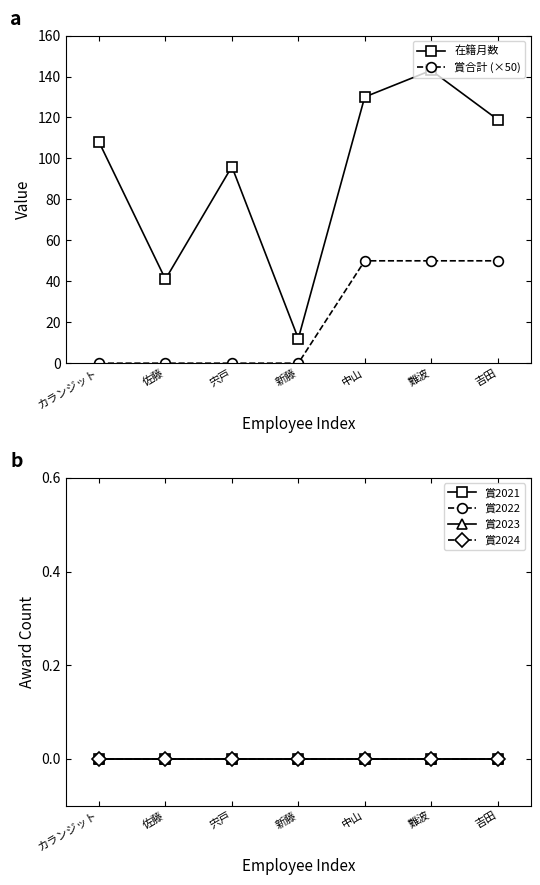

Does the chart display data point markers on the line(s)?

Yes